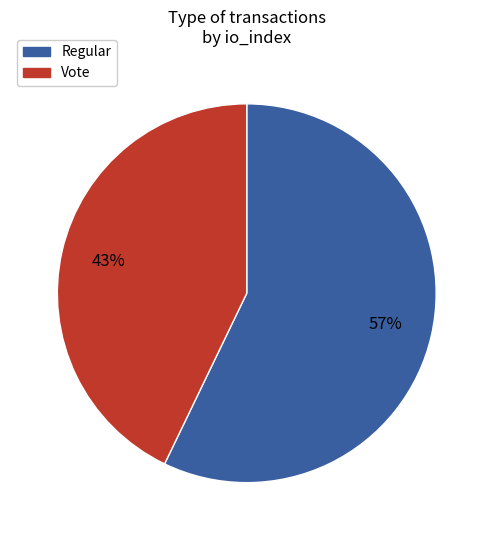

How many slices are in this pie chart?

2